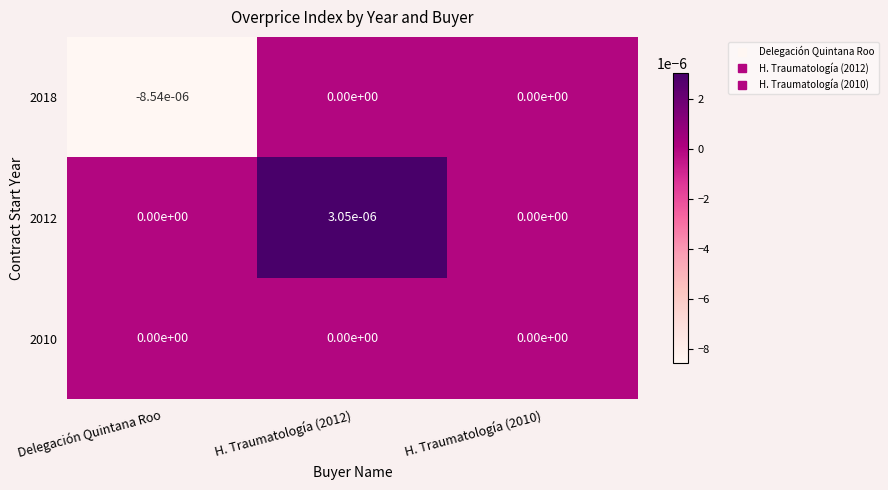

Count the number of categories in the chart.

3